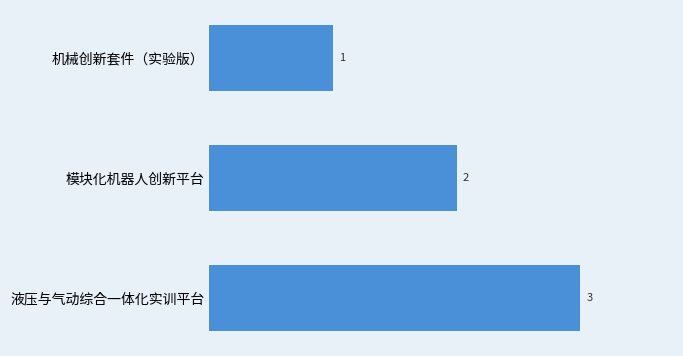

Which category has the highest value across all series?

液压与气动综合一体化实训平台